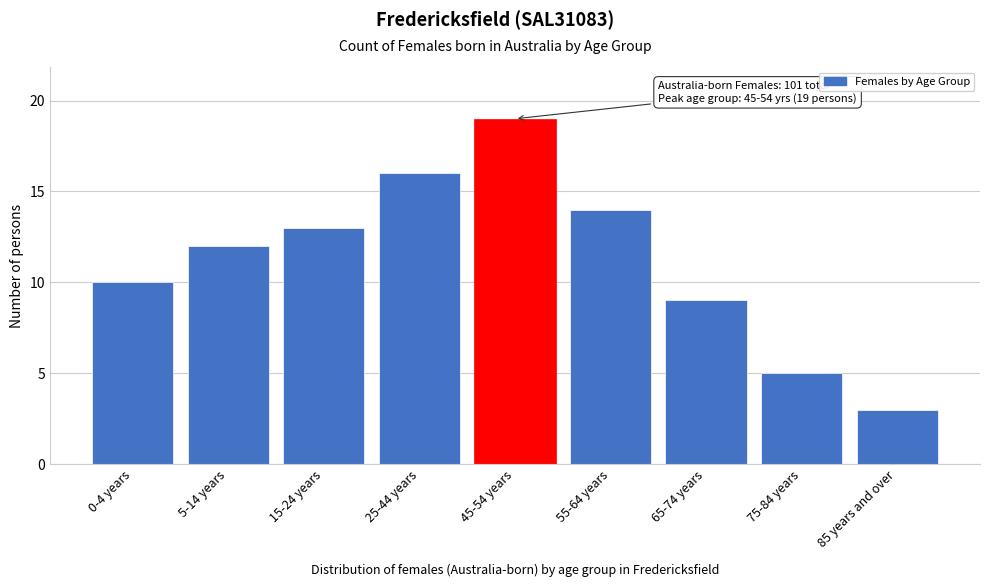

Reading right to left, list all the values displayed in this chart.

85 years and over=3	75-84 years=5	65-74 years=9	55-64 years=14	45-54 years=19	25-44 years=16	15-24 years=13	5-14 years=12	0-4 years=10